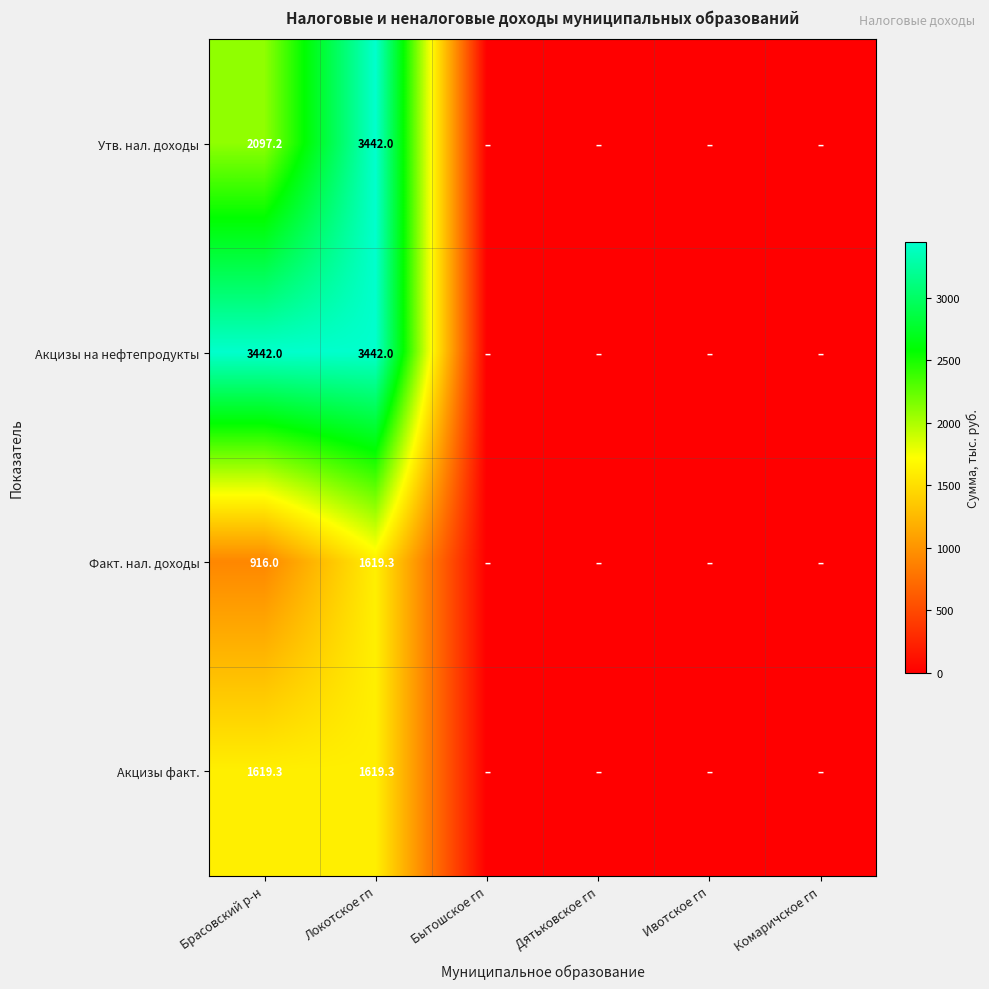

What is the difference between the highest and lowest values at Локотское гп?

1822.7